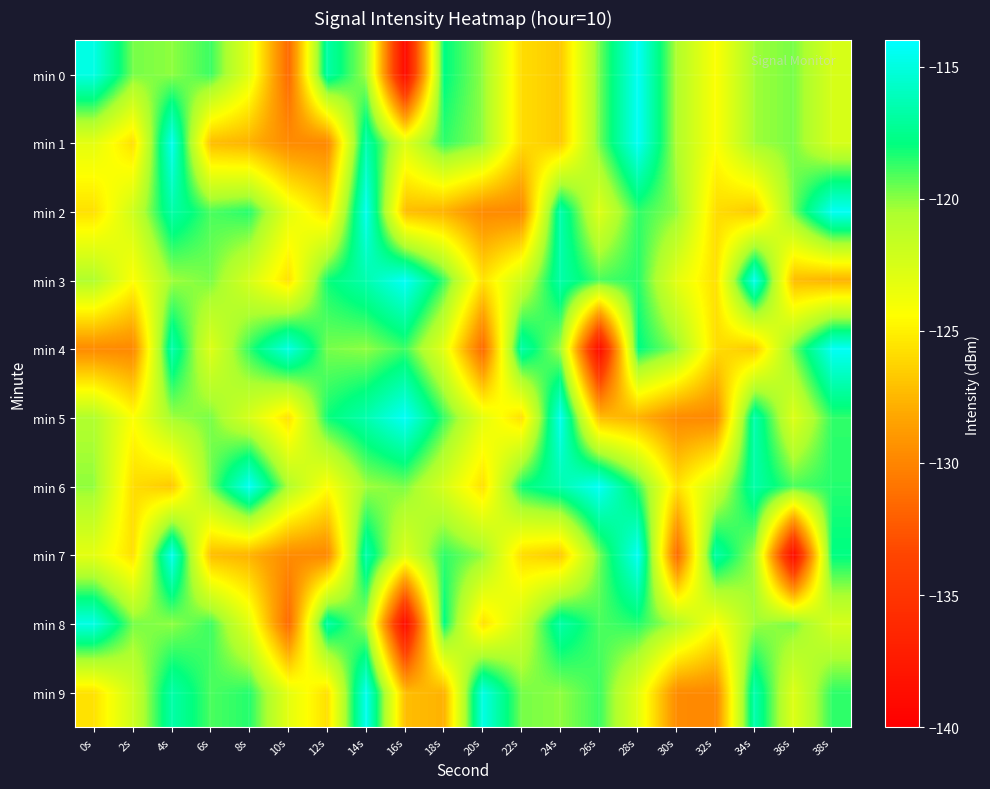

At which category is the sum across all series the highest?

14s